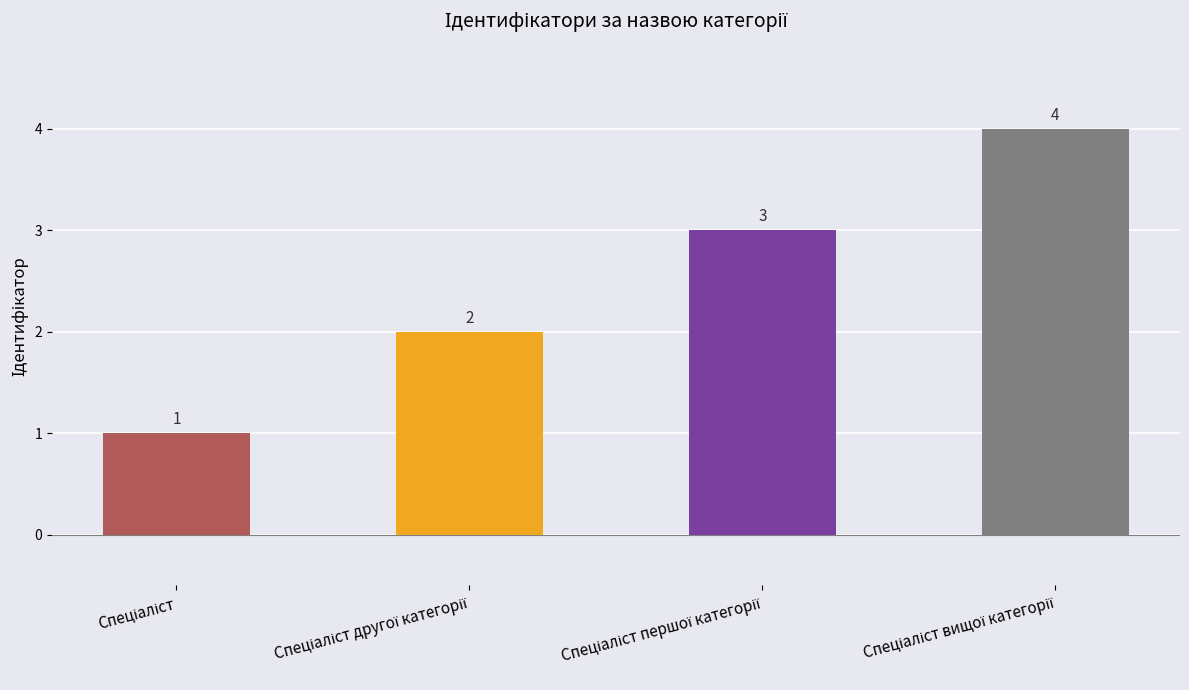

How many values are between 2 and 4?

3